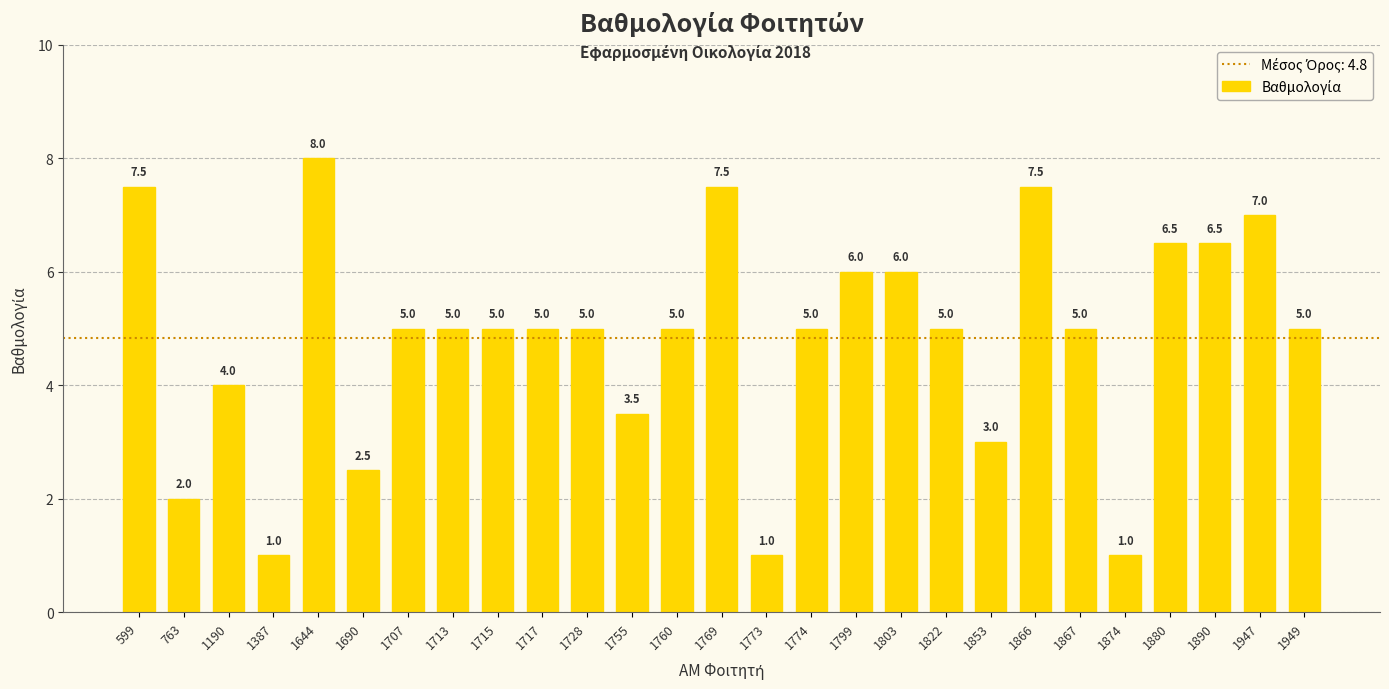

What is the greatest value displayed?

8.0